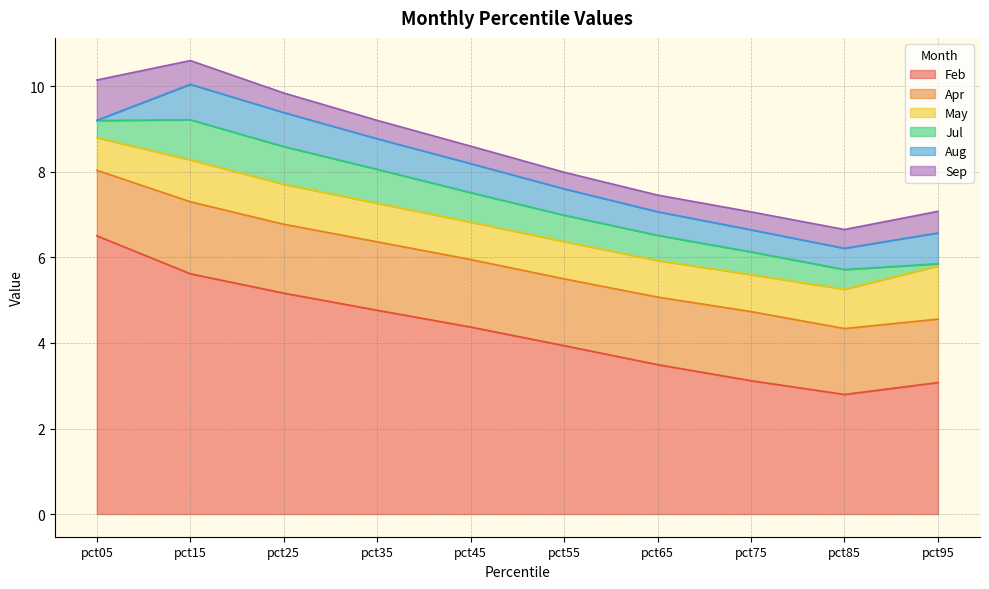

Between pct05 and pct95, which series saw the biggest shift?

Feb